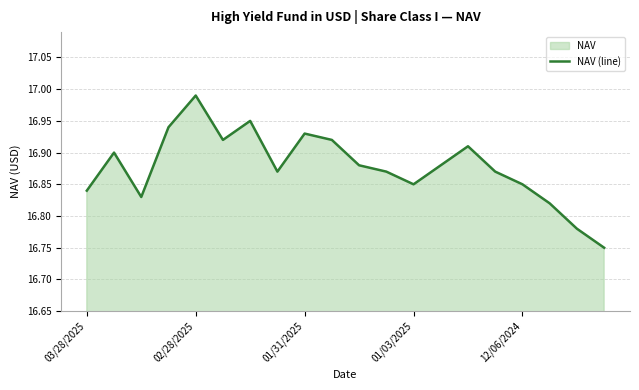

What is the difference between the maximum and minimum values?

0.2